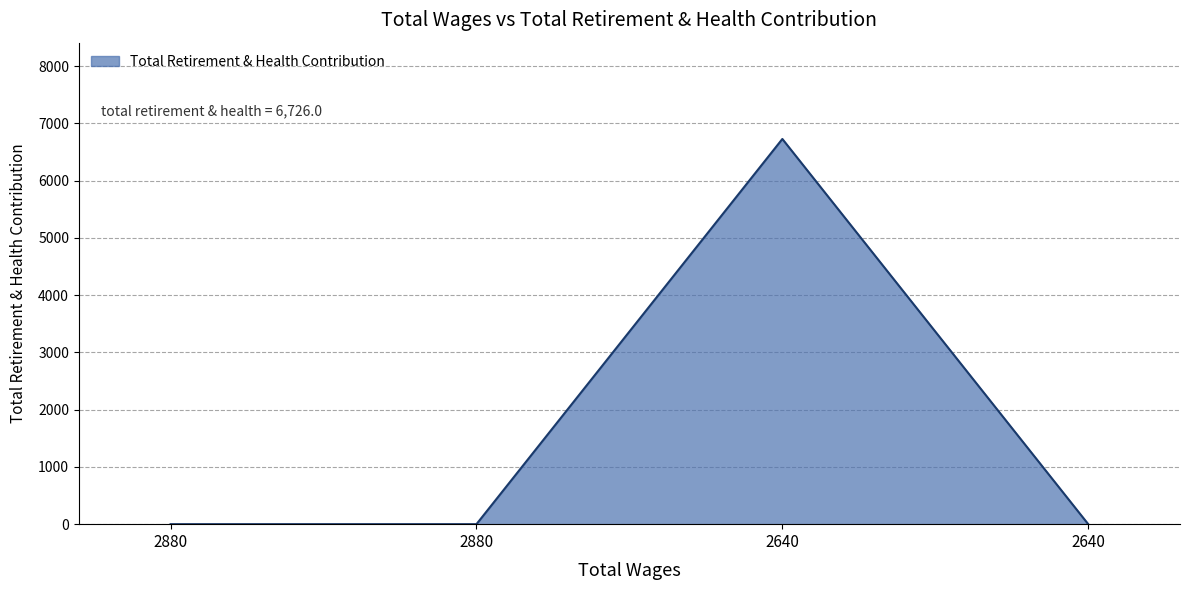

How many categories are shown in the chart?

4